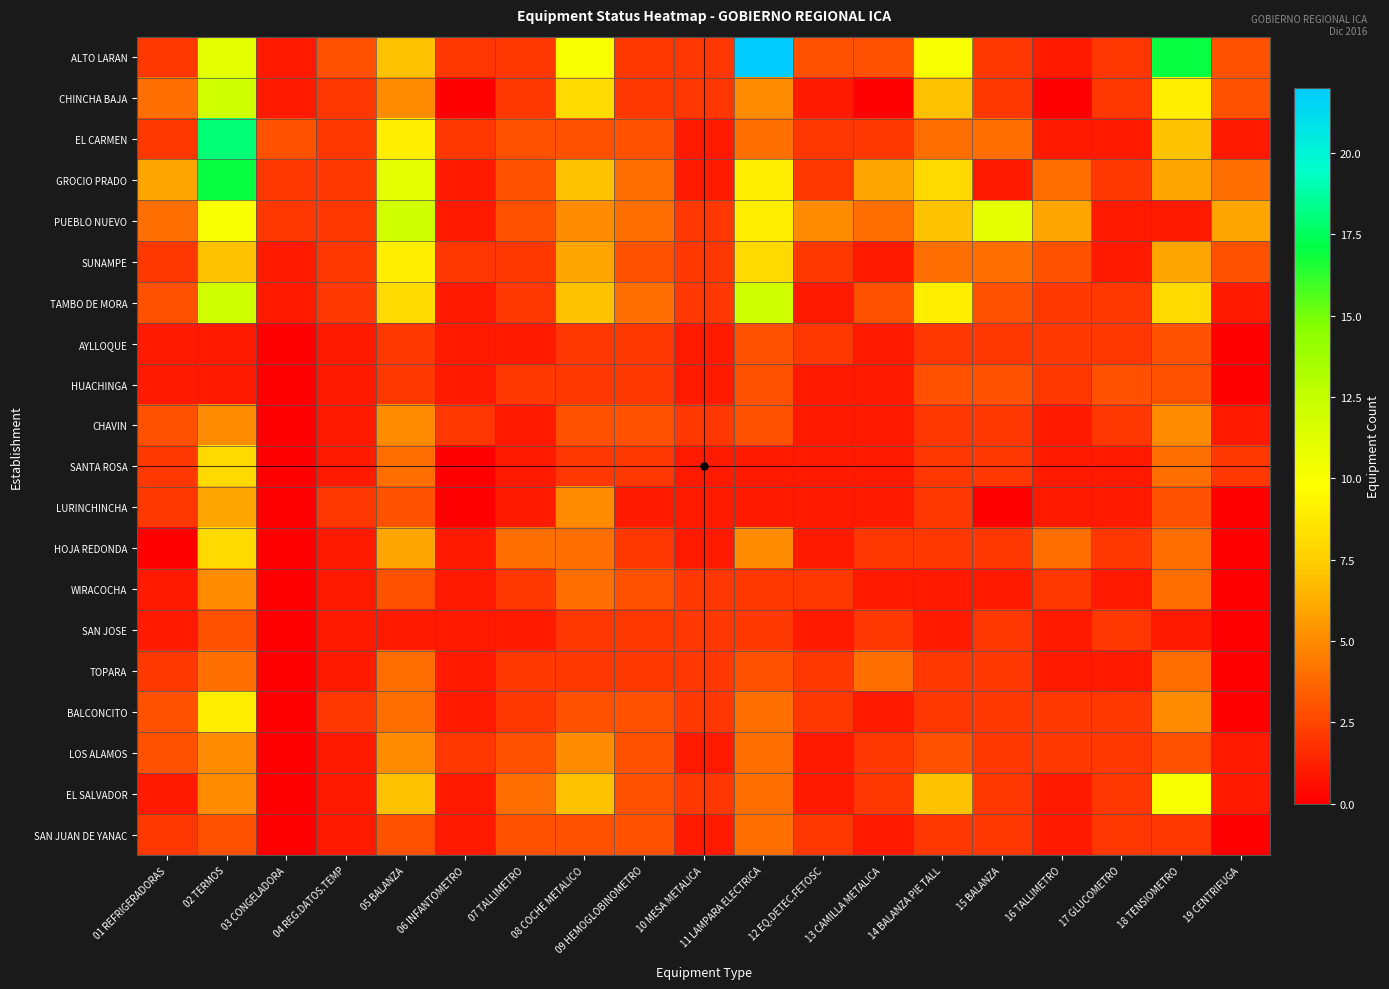

At which category is the sum across all series the highest?

02 TERMOS